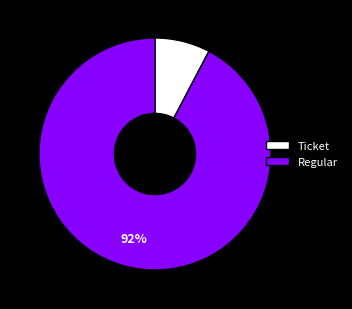

The Ticket slice represents 8% of the pie. True or false?

True